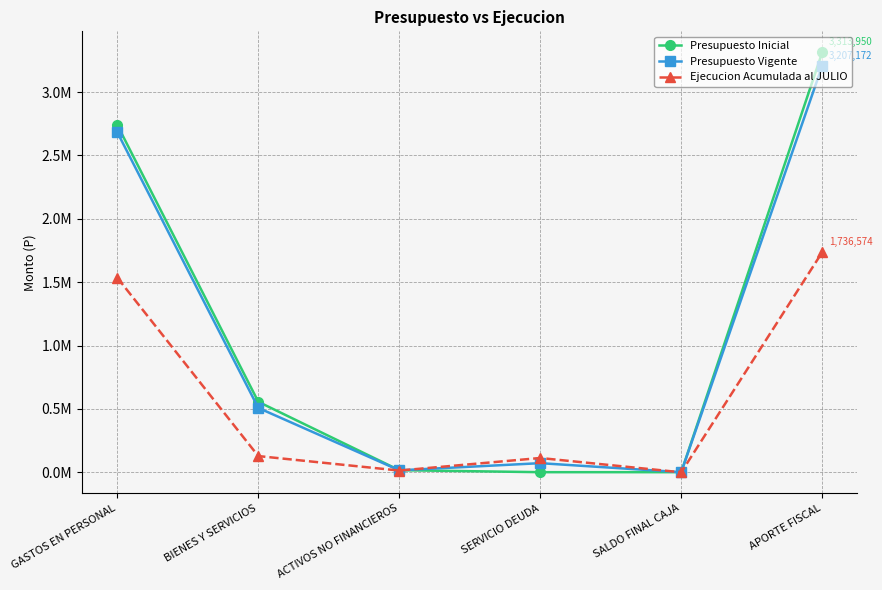

The Presupuesto Vigente series shows 1000 at SALDO FINAL CAJA. True or false?

True